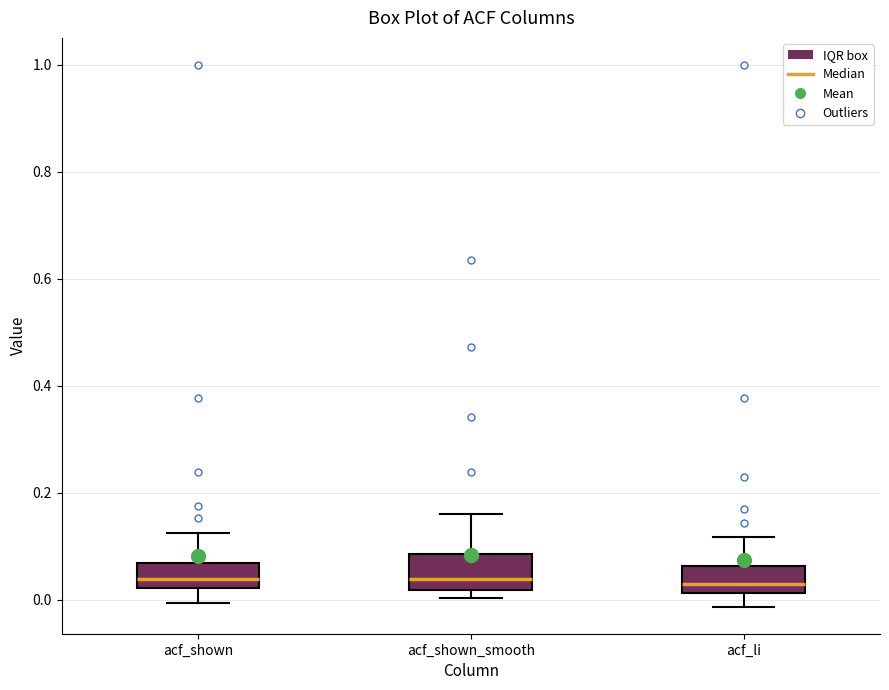

Where does the median line of the box for acf_shown_smooth sit on the y-axis? The values are not printed on the chart, so give them approximately, as read against the axis.

0.04